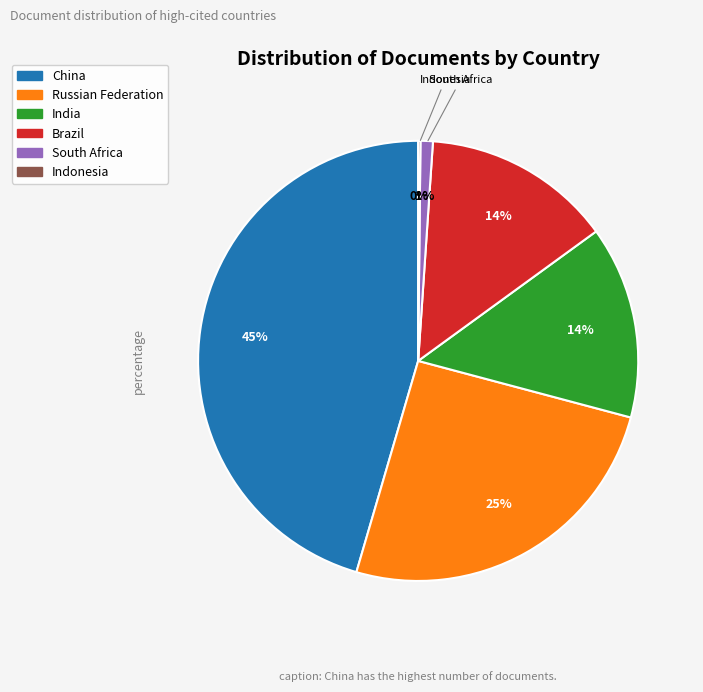

Which has a higher value, South Africa or Russian Federation?

Russian Federation